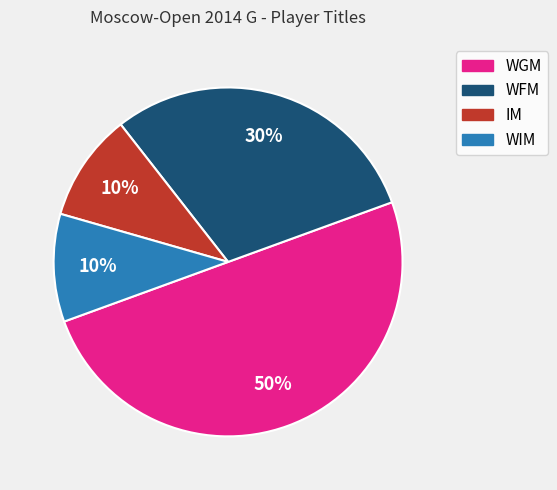

What percentage is the IM slice, to the nearest percent?

10%